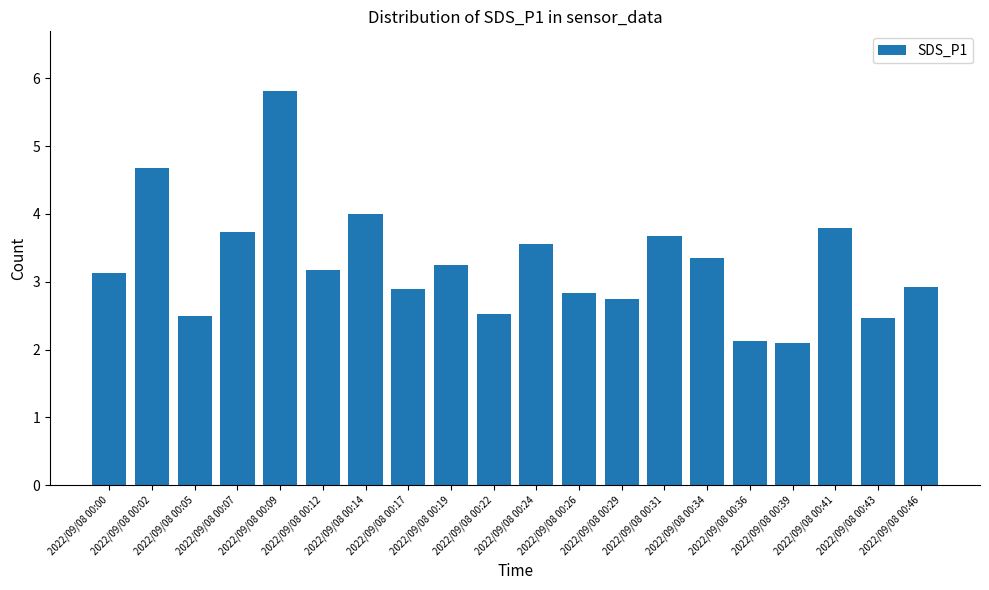

What is the change in value from 2022/09/08 00:00 to 2022/09/08 00:24?

+0.4